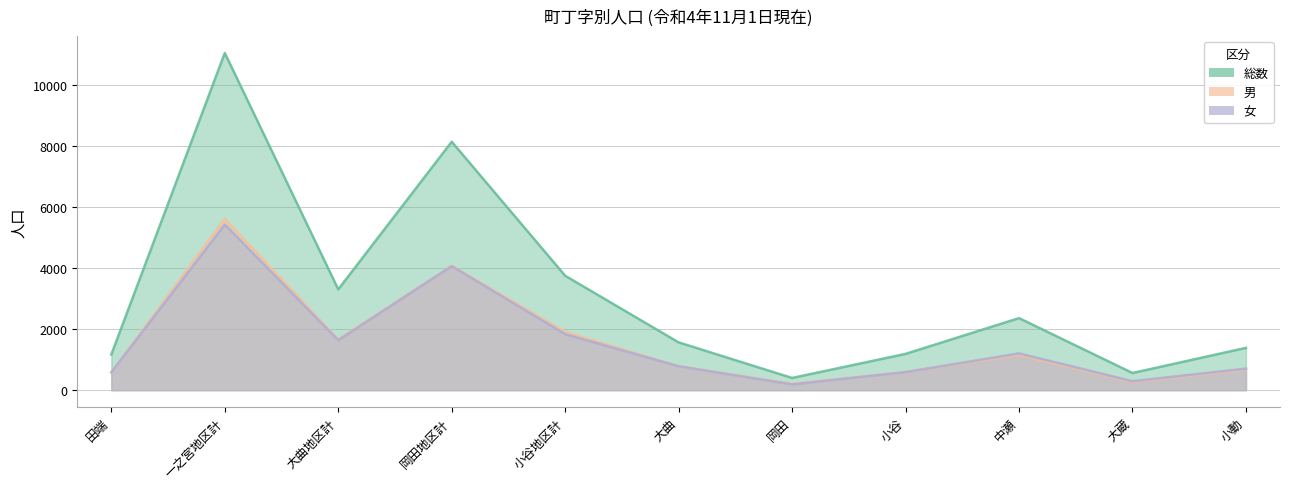

True or false: 女 and 総数 cross at least once.

False